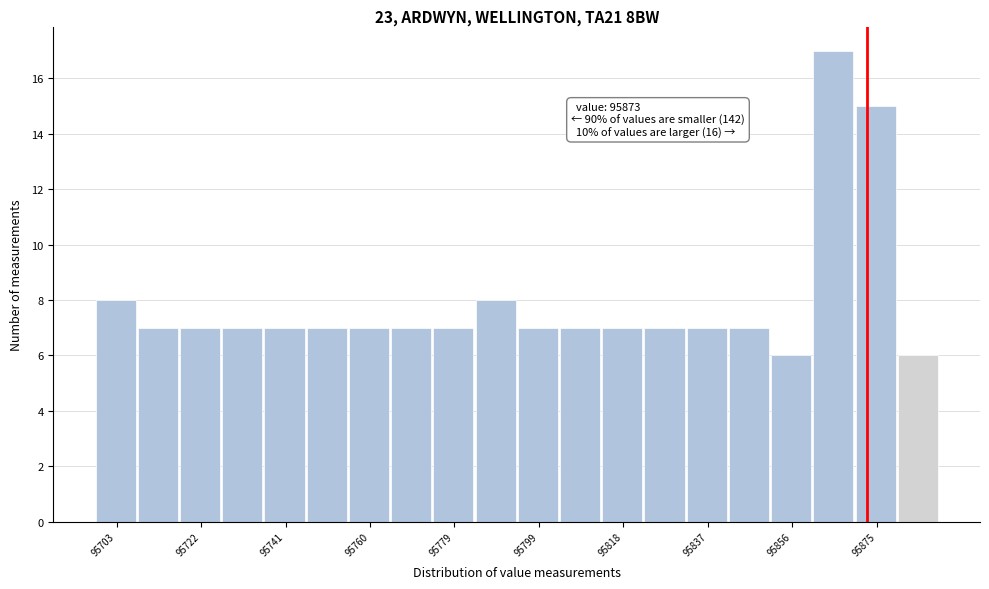

Over which range of the x-axis is the bar tallest?

95860 to 95870